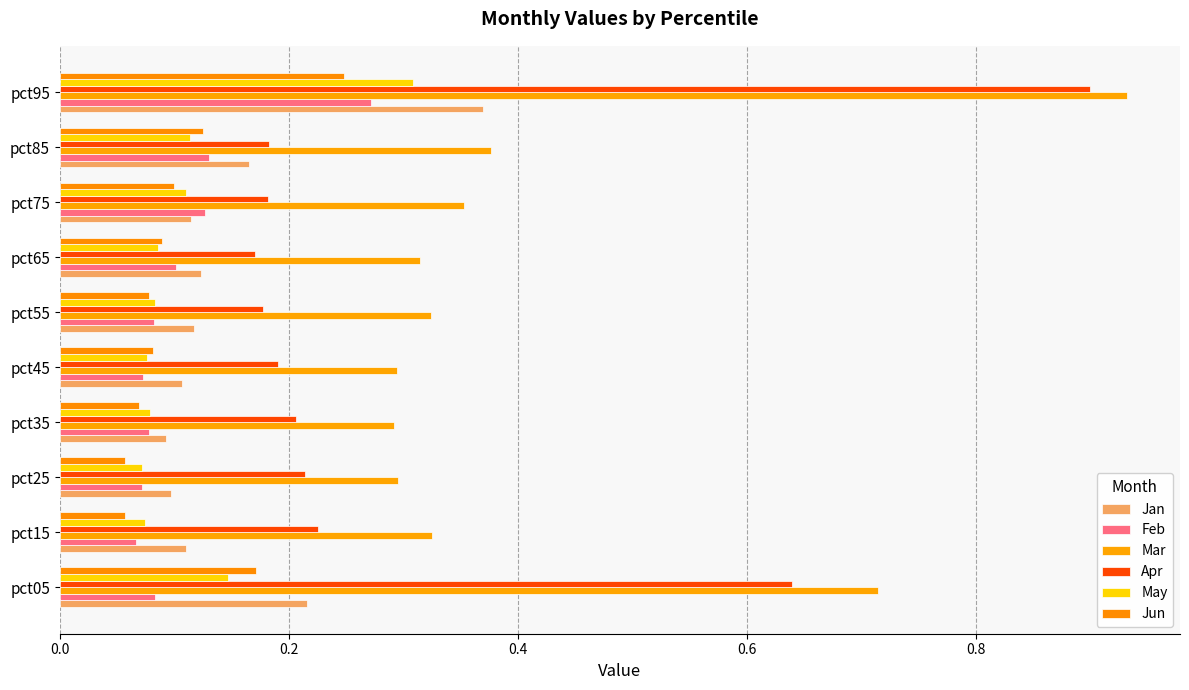

How many categories are shown in the chart?

10